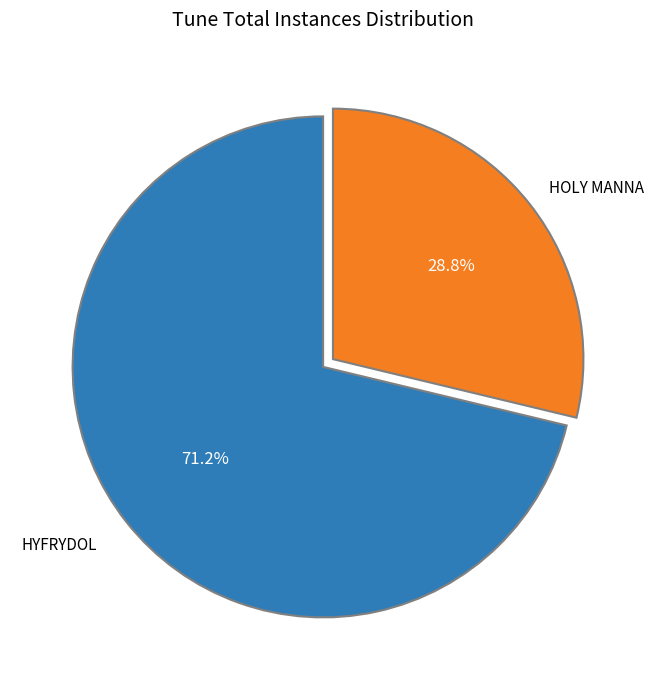

Does any single category account for the majority?

Yes